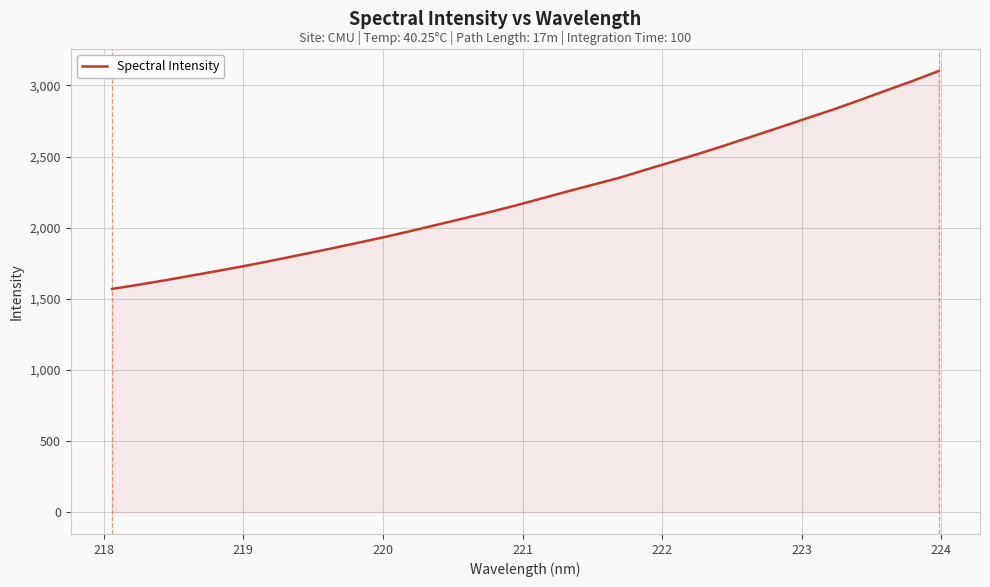

What is the smallest value displayed?

1568.7